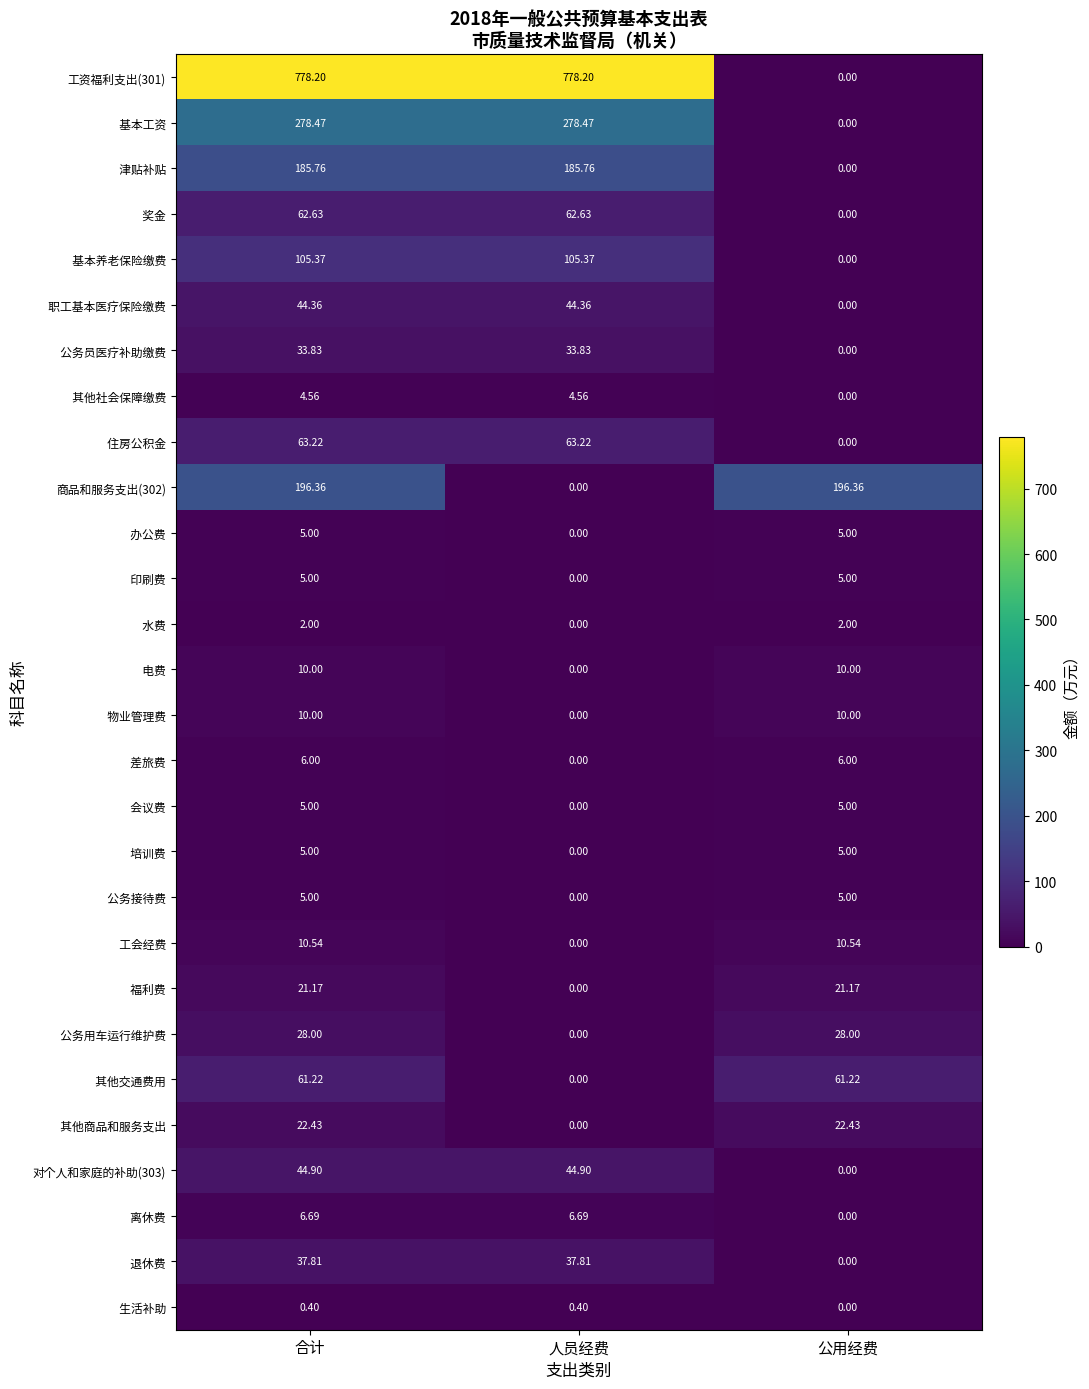

How many distinct data groups are displayed?

28